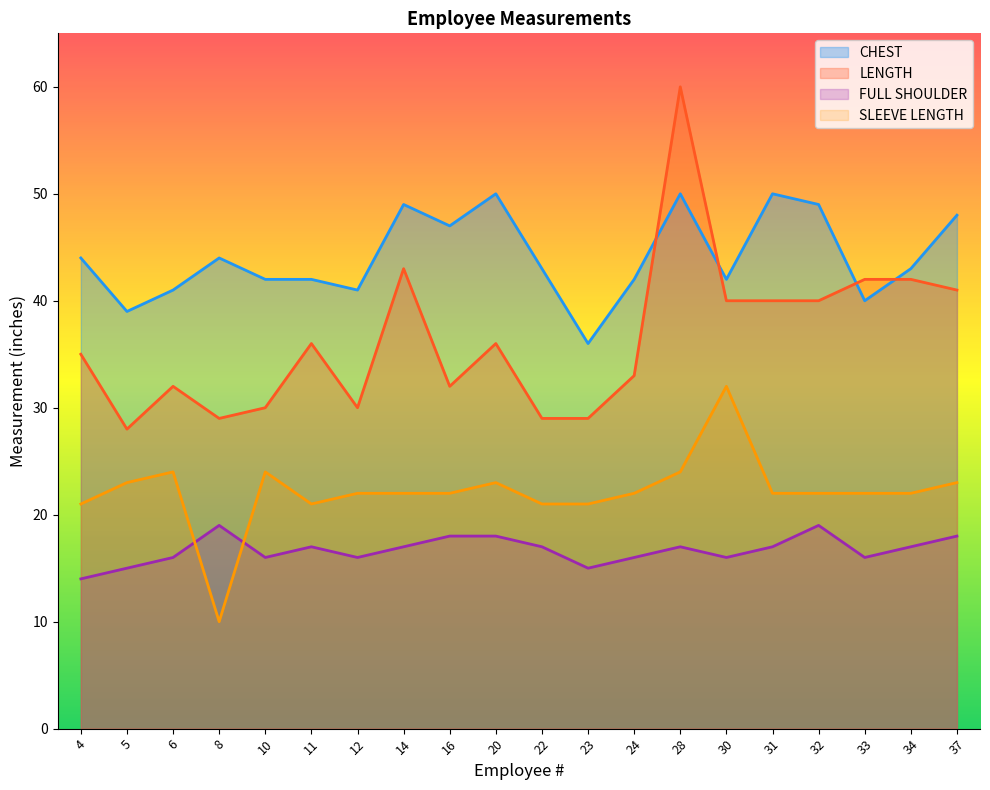

How many lines are shown in the chart?

4